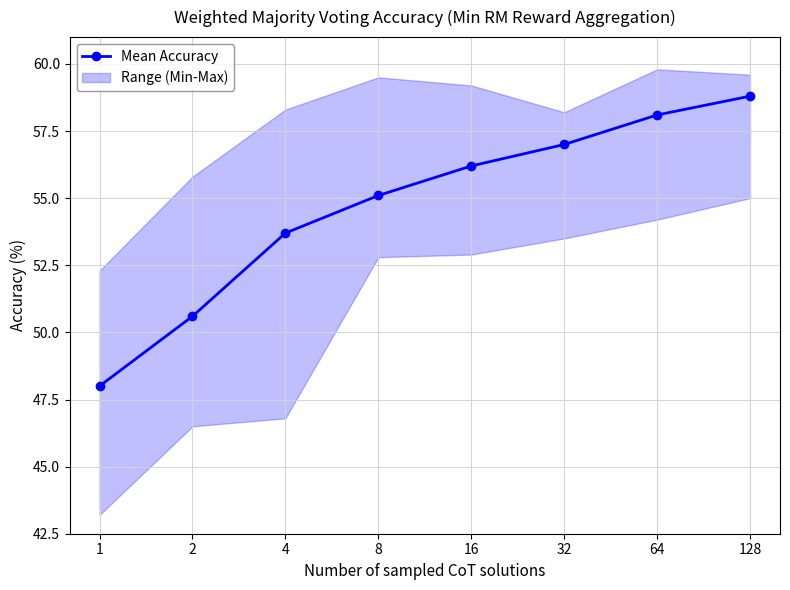

The value at 8 is 13.3. True or false?

False